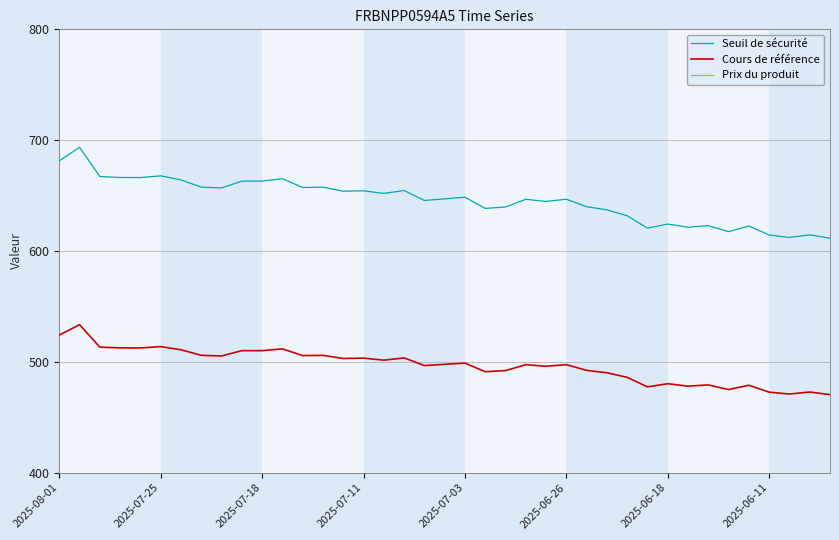

Between 8 and 31, which series saw the biggest shift?

Seuil de sécurité